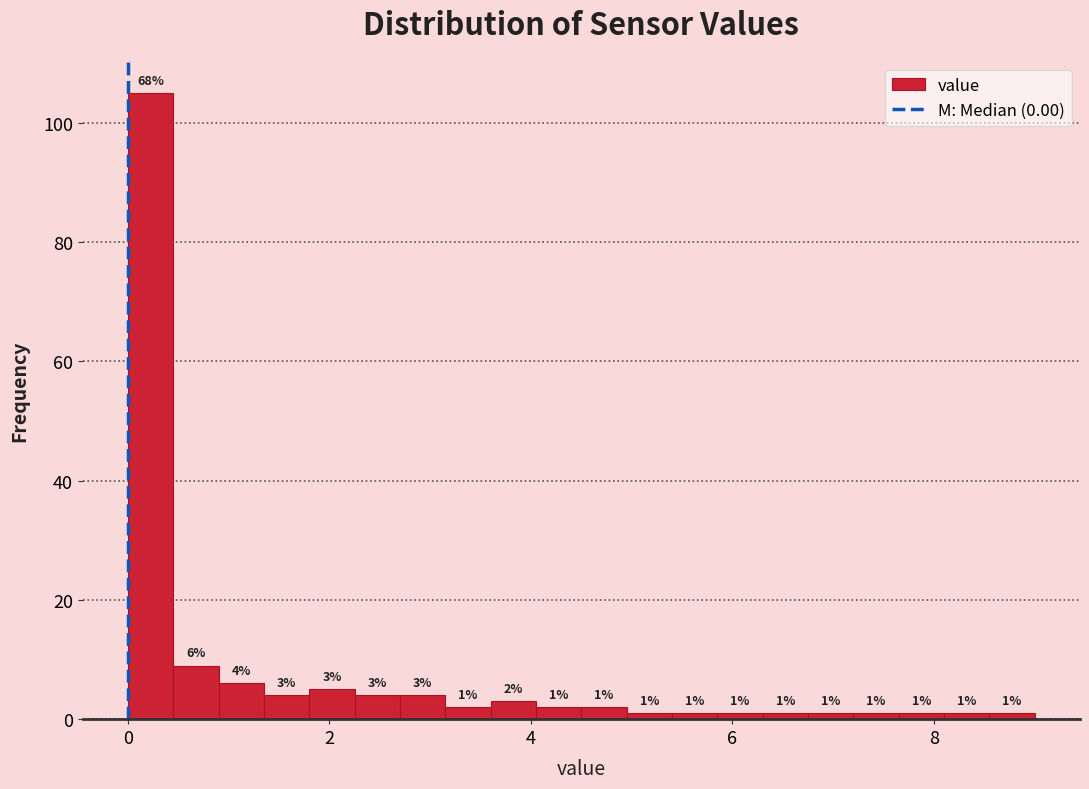

Around what value on the x-axis is the tallest bar? Give the approximate position of its centre, as read against the axis.

0.2